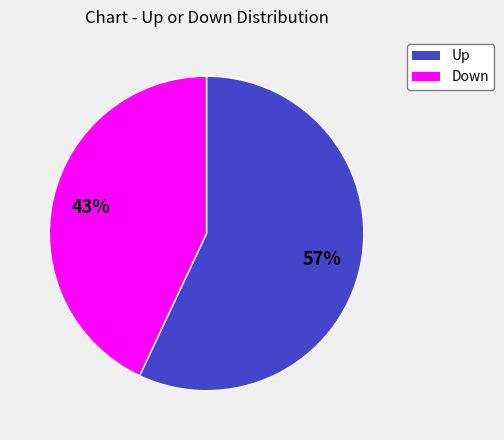

Does any single category account for the majority?

Yes